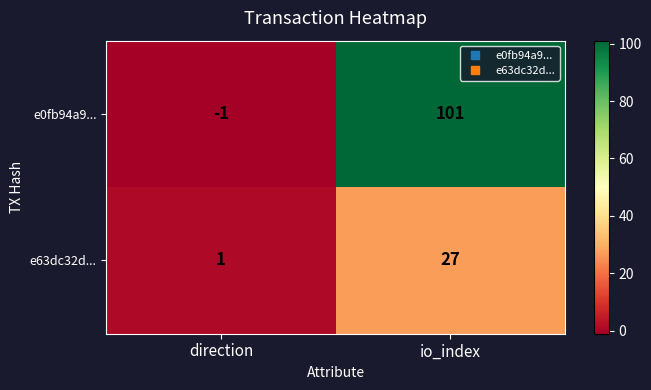

How many distinct data groups are displayed?

2